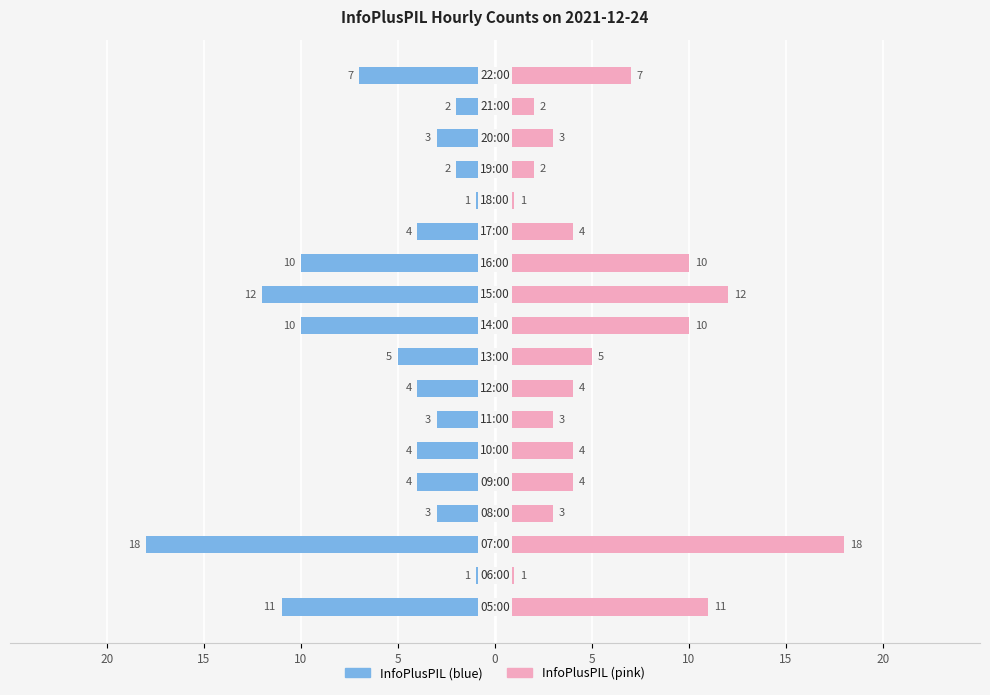

The InfoPlusPIL (left) series shows -4 at 5. True or false?

True